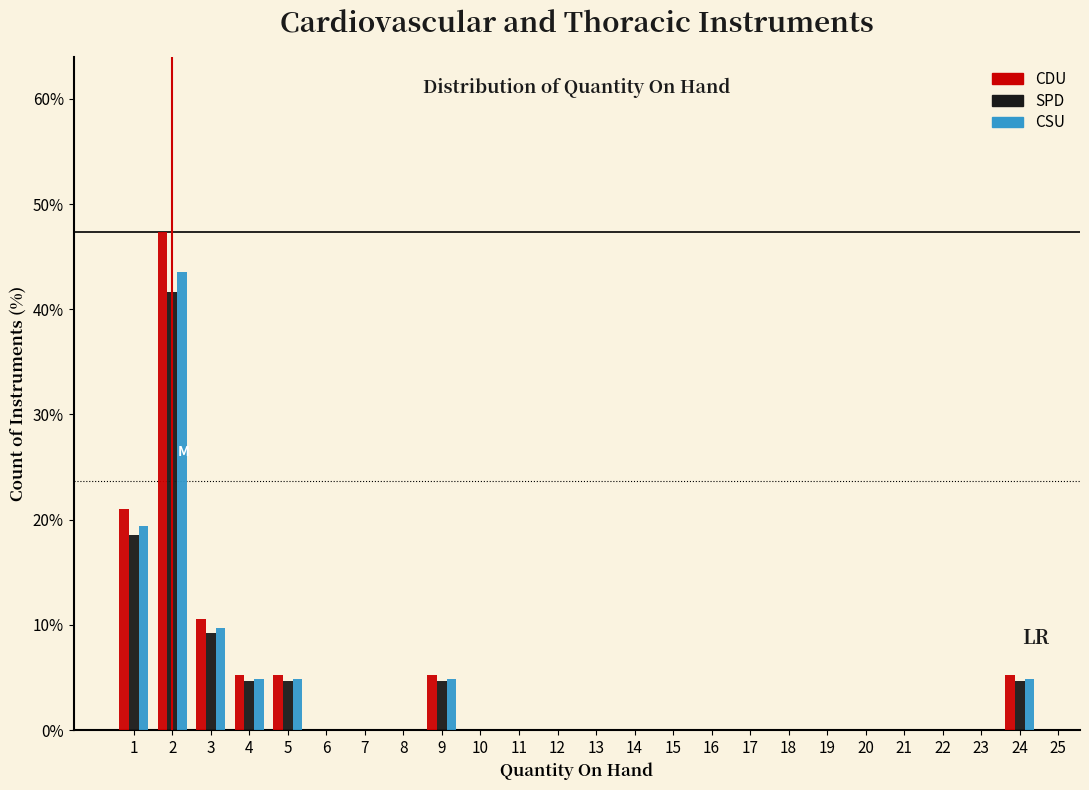

Reading right to left, transcribe all the data shown in this chart.

CDU: 24=5.3	9=5.3	5=5.3	4=5.3	3=10.5	2=47.4	1=21.1
SPD: 24=4.6	9=4.6	5=4.6	4=4.6	3=9.3	2=41.7	1=18.5
CSU: 24=4.8	9=4.8	5=4.8	4=4.8	3=9.7	2=43.6	1=19.4